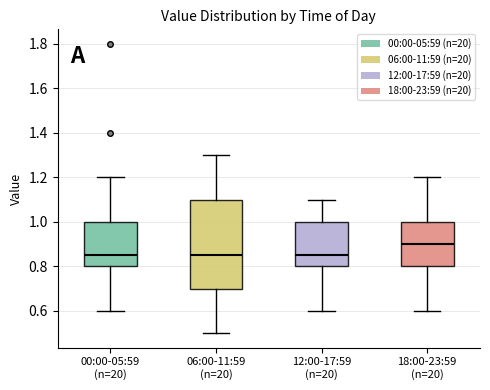

Which box's median line is the highest?

18:00-23:59 (n=20)